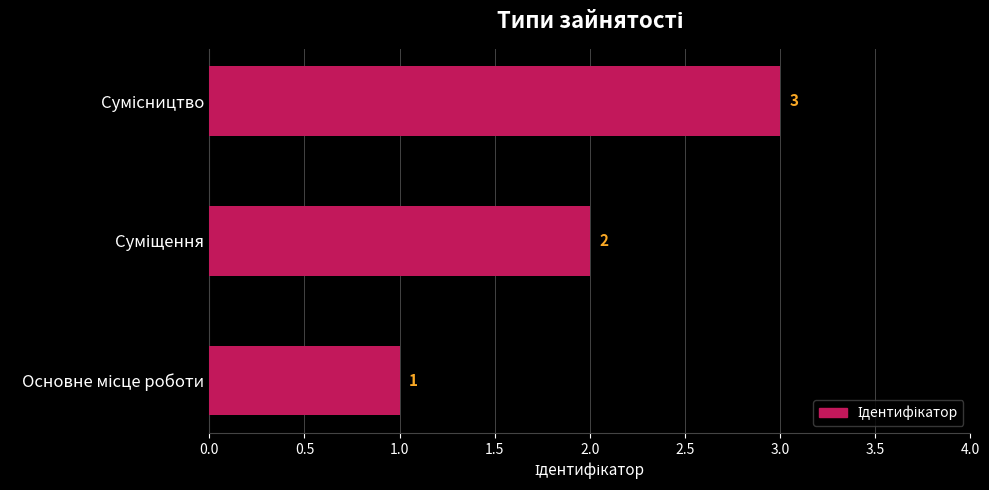

What is the greatest value displayed?

3